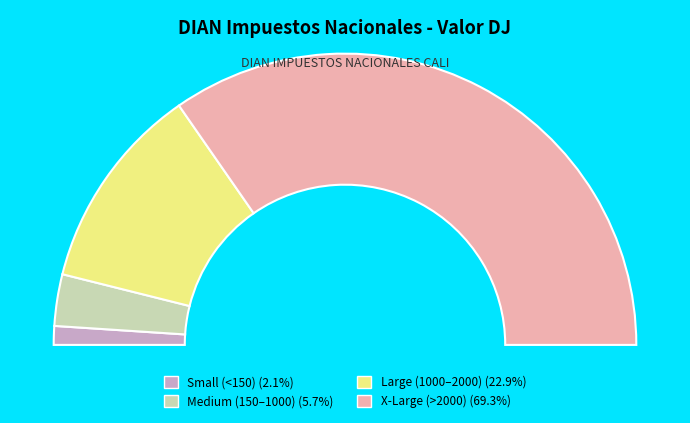

Which slice is the smallest?

2828426